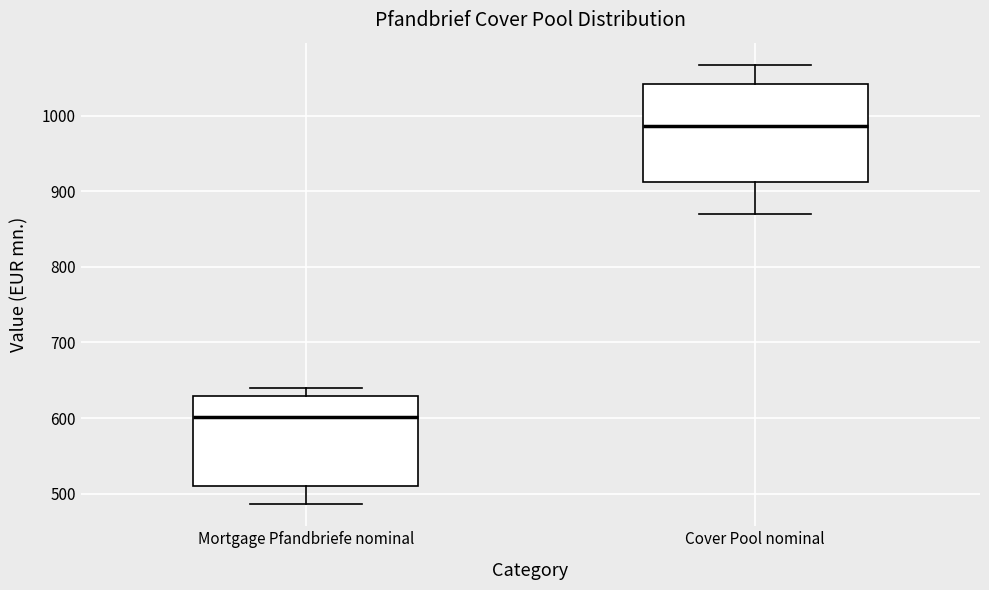

Which box's median line is the lowest?

Mortgage Pfandbriefe nominal